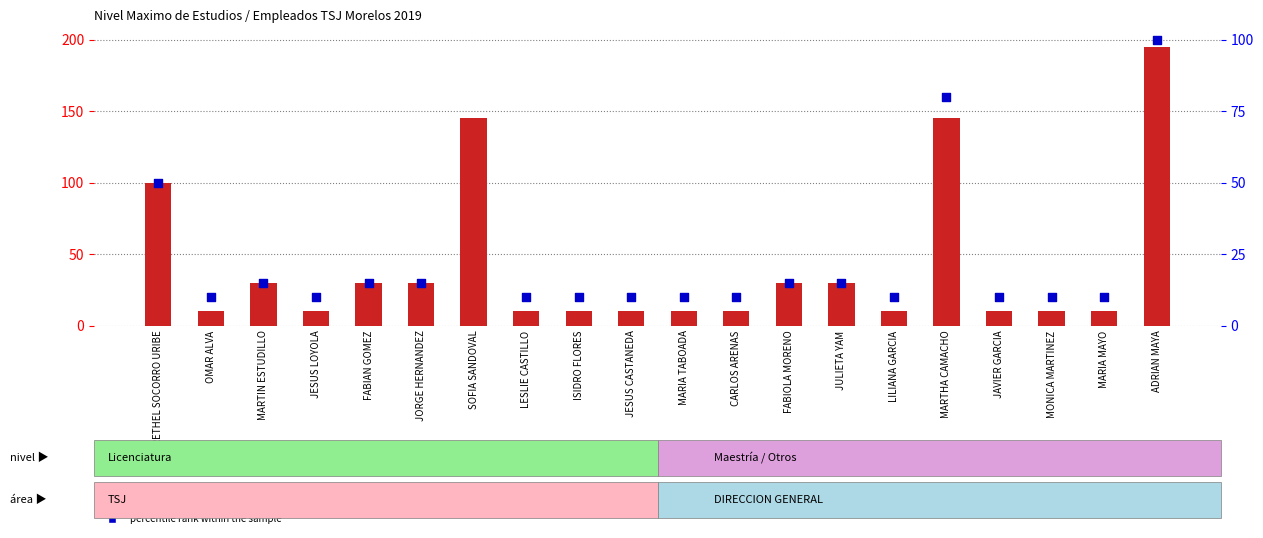

What is the total value across all series at FABIOLA MORENO?

45